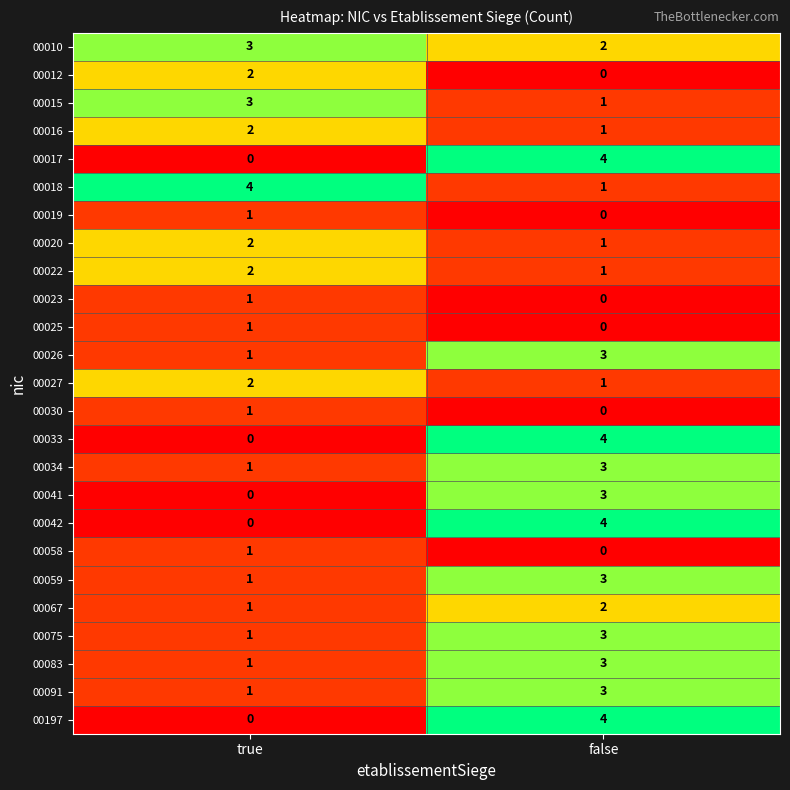

Rank the categories by 00015 value from lowest to highest.

false, true